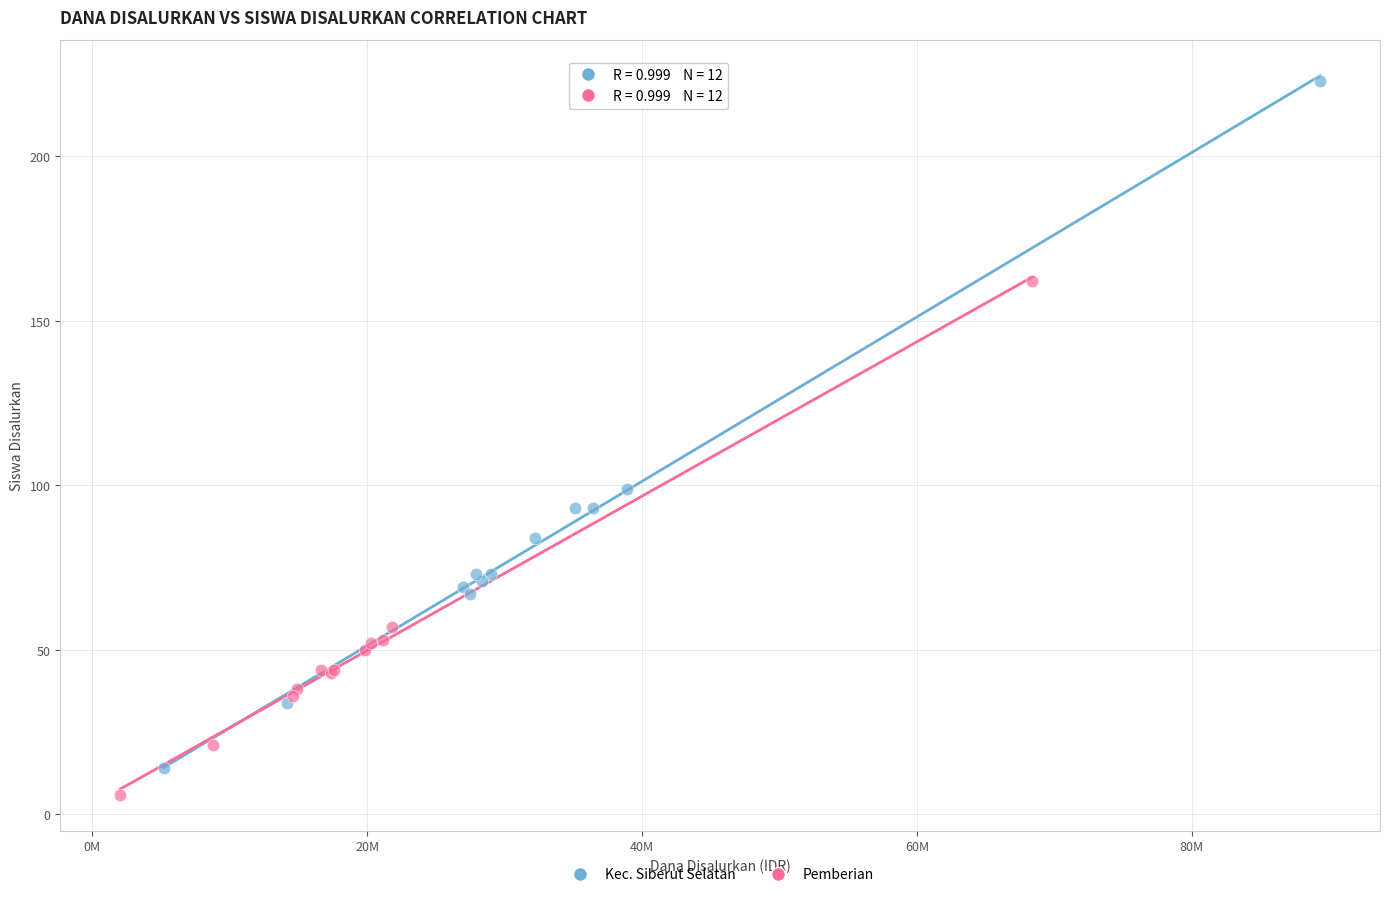

What are all the series names shown in the legend?

Kec. Siberut Selatan, Pemberian